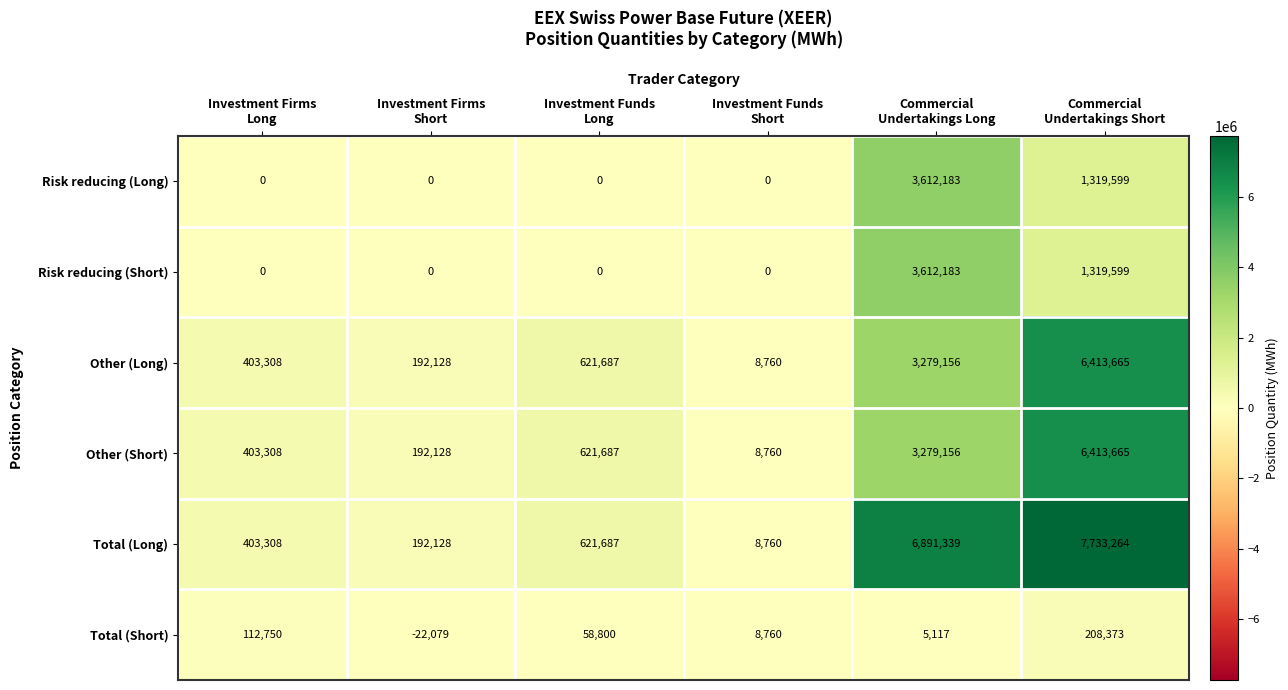

Which series has the largest range (max minus min)?

Total (Long)